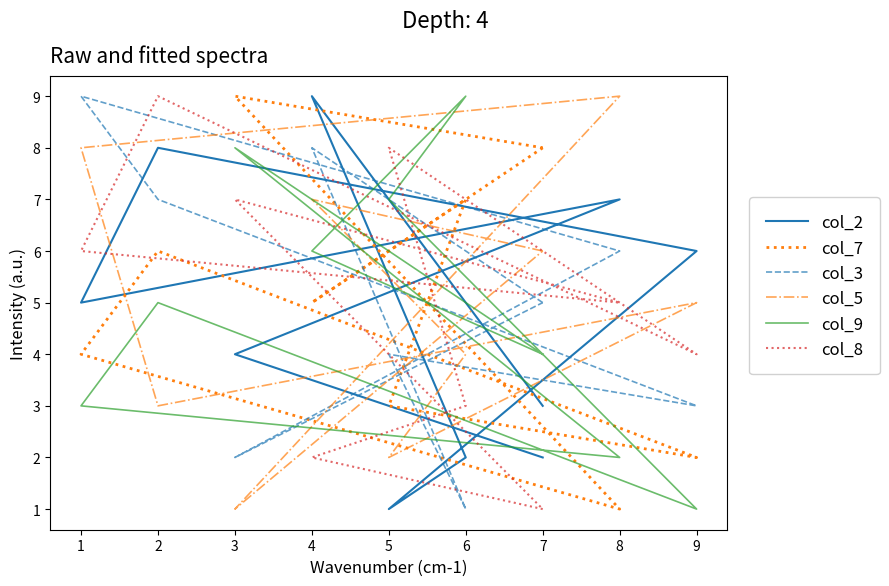

The col_9 series shows 2 at 9. True or false?

False